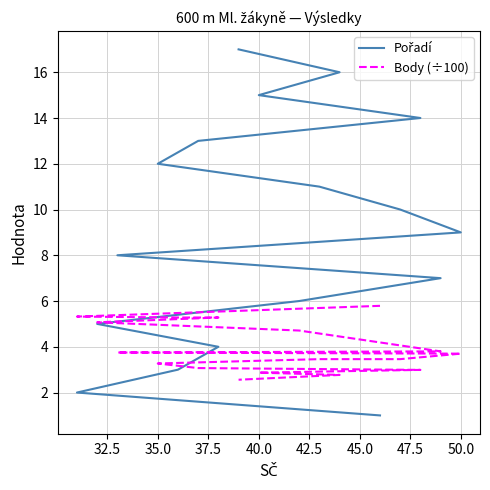

How many data points does each series have?

17